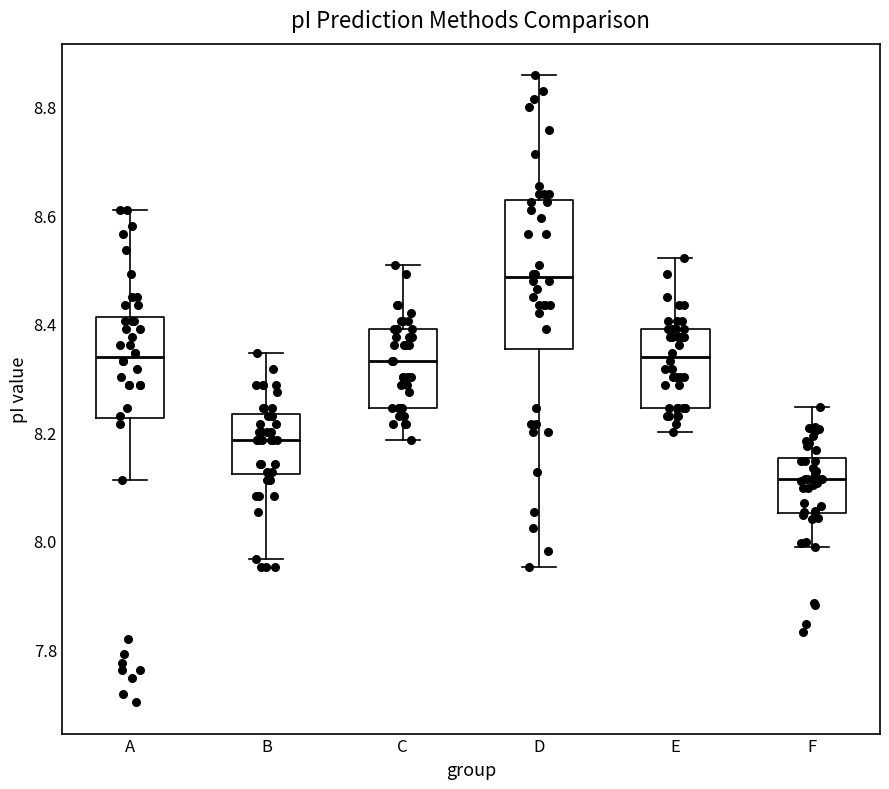

Reading left to right, transcribe this box plot: for each box, give where its median line is, the range the box spans, and where its two whiskers end, as read against the y-axis. The values are not printed on the chart, so give them approximately, as read against the axis.

A: median 8.34, box 8.22 to 8.42, whiskers 8.12 to 8.60
B: median 8.18, box 8.12 to 8.24, whiskers 7.96 to 8.34
C: median 8.34, box 8.24 to 8.40, whiskers 8.18 to 8.50
D: median 8.48, box 8.36 to 8.62, whiskers 7.96 to 8.86
E: median 8.34, box 8.24 to 8.40, whiskers 8.20 to 8.52
F: median 8.12, box 8.06 to 8.16, whiskers 7.98 to 8.24